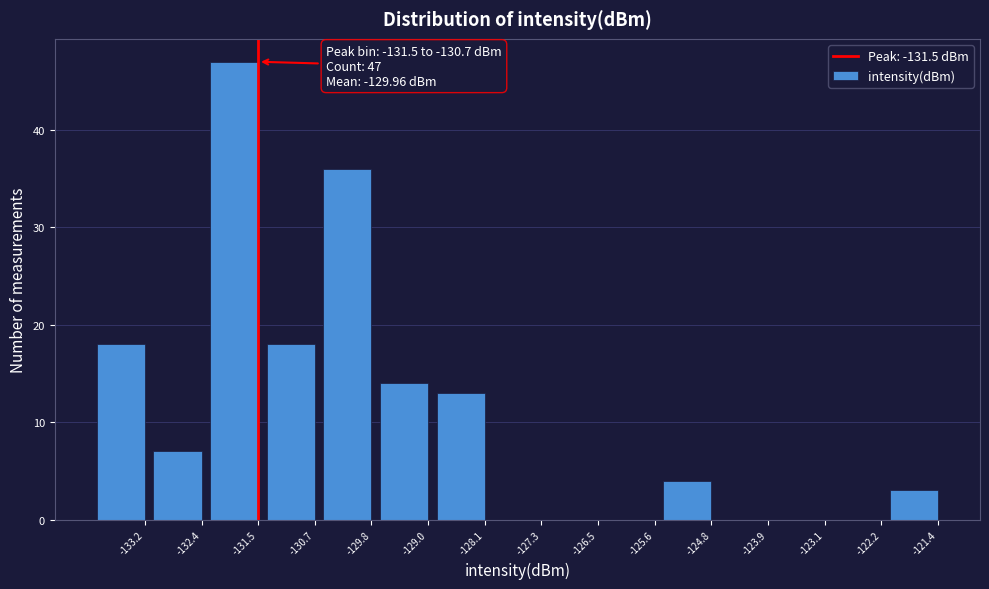

Reading right to left, extract all data points from this chart.

-121.4=3	-122.2=0	-123.1=0	-123.9=0	-124.8=4	-125.6=0	-126.5=0	-127.3=0	-128.1=13	-129.0=14	-129.8=36	-130.7=18	-131.5=47	-132.4=7	-133.2=18